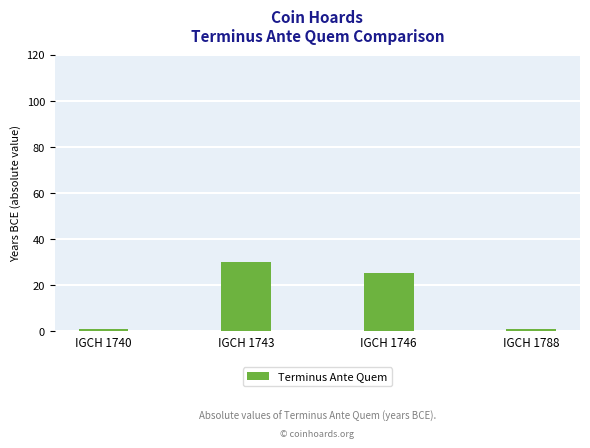

What is the greatest value displayed?

30